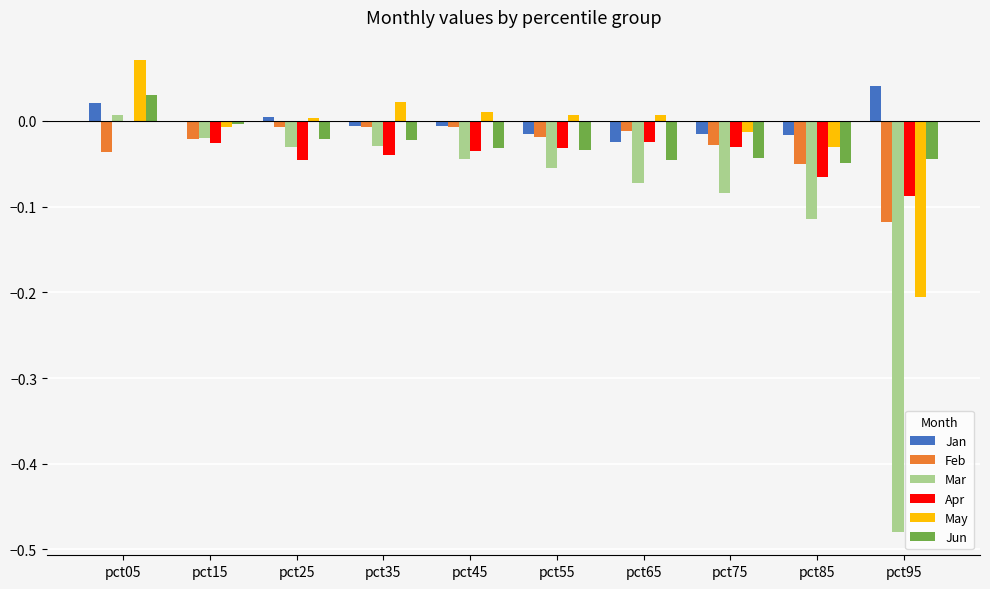

The Jan series shows -0.0 at pct75. True or false?

True